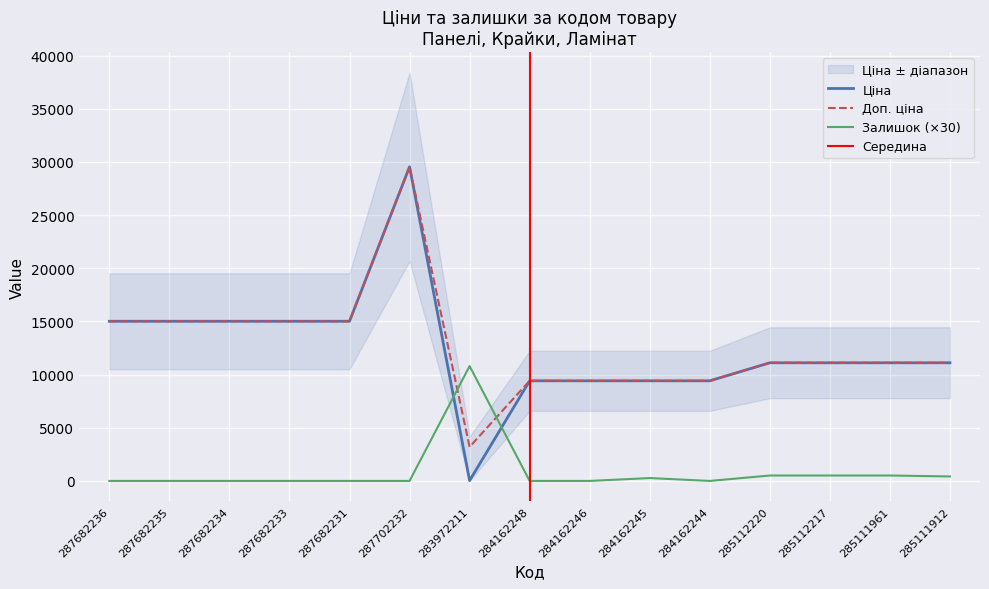

Rank the categories by Залишок value from lowest to highest.

287682236, 287682235, 287682234, 287682233, 287682231, 287702232, 284162248, 284162246, 284162244, 284162245, 285111912, 285112220, 285112217, 285111961, 283972211